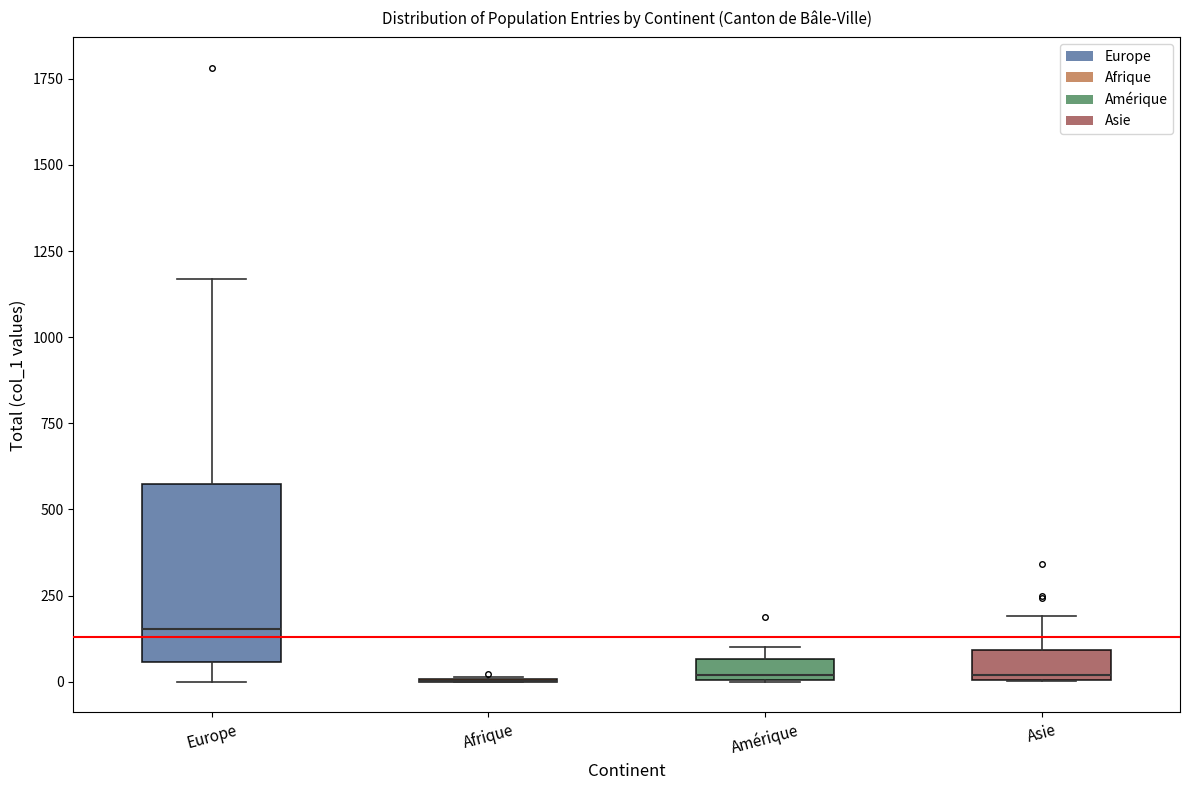

Comparing the boxes themselves (not the whiskers), which one is the tallest?

Europe